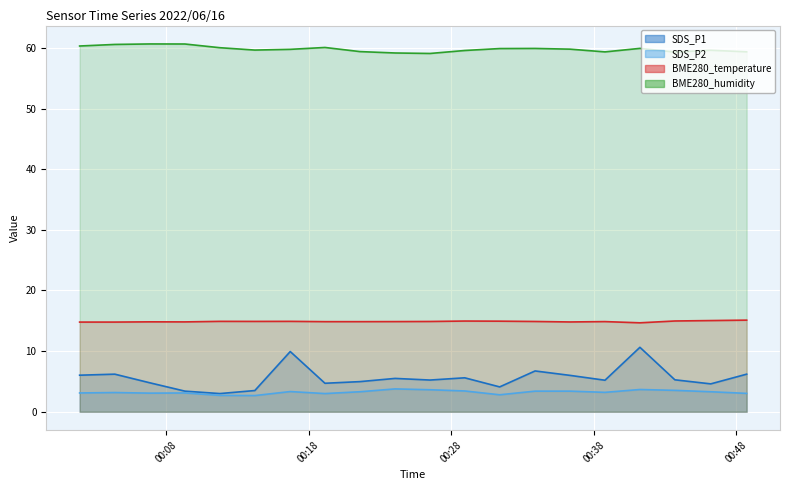

At which category does the chart reach its minimum across all series?

2022/06/16 00:14:14